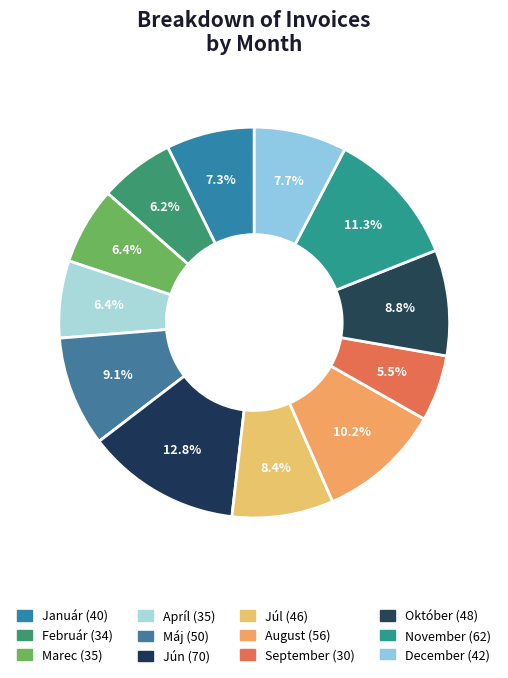

Combined, what portion of the pie is August and Jún?

23.0%